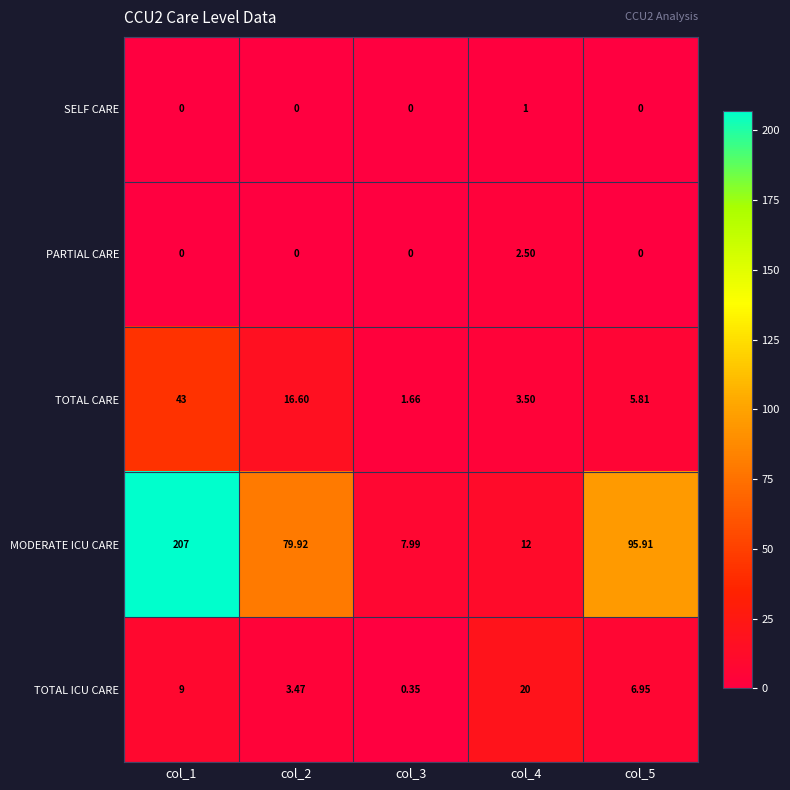

At col_4, list the series in order from smallest to largest.

SELF CARE, PARTIAL CARE, TOTAL CARE, MODERATE ICU CARE, TOTAL ICU CARE